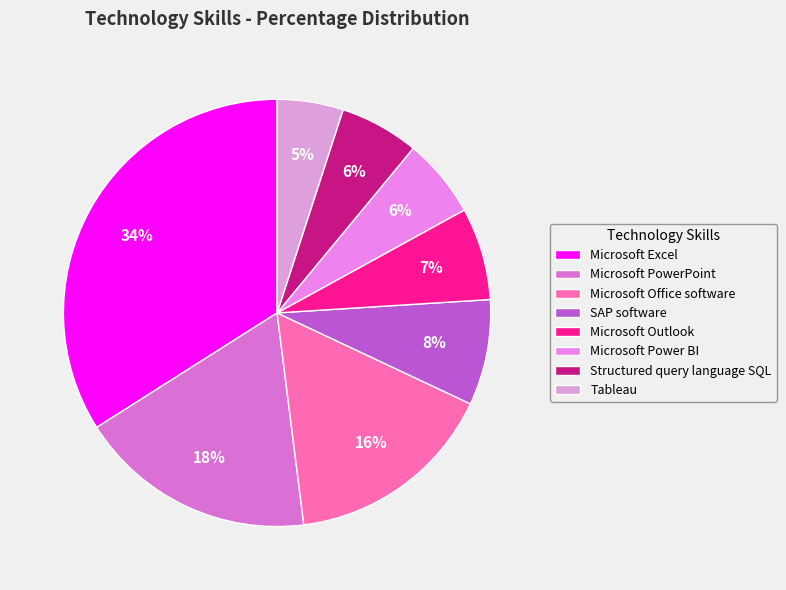

Do Microsoft Outlook and Microsoft Power BI together represent more than half of the pie?

No